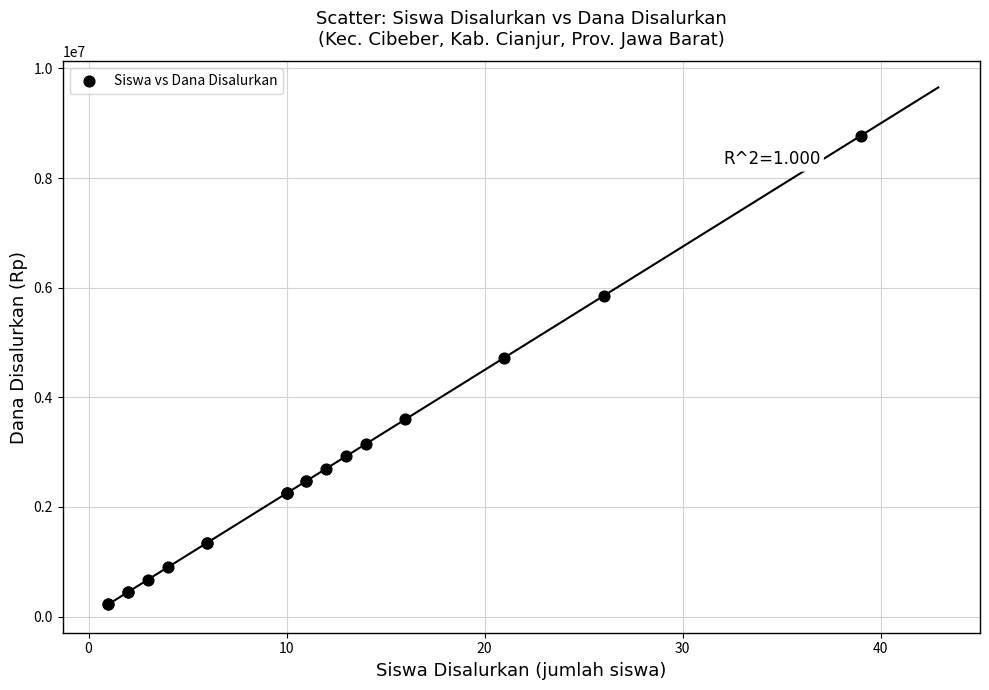

What Y value in the scatter plot is closest to 4500000?

4725000